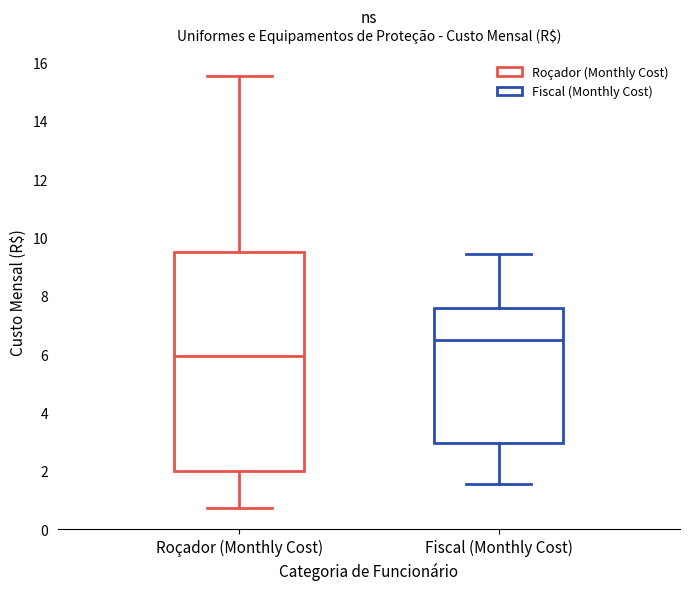

Reading left to right, transcribe this box plot: for each box, give where its median line is, the range the box spans, and where its two whiskers end, as read against the y-axis. The values are not printed on the chart, so give them approximately, as read against the axis.

Roçador (Monthly Cost): median 6.0, box 2.0 to 9.6, whiskers 0.8 to 15.6
Fiscal (Monthly Cost): median 6.4, box 3.0 to 7.6, whiskers 1.6 to 9.4